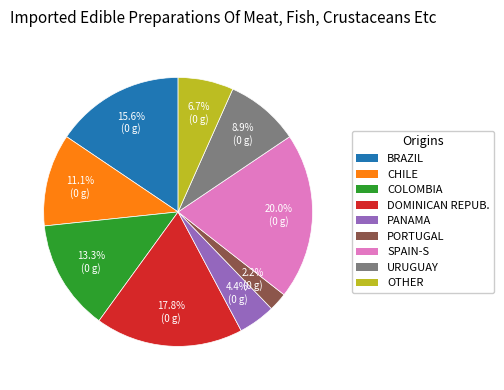

What is the total percentage of PANAMA and OTHER?

11.1%